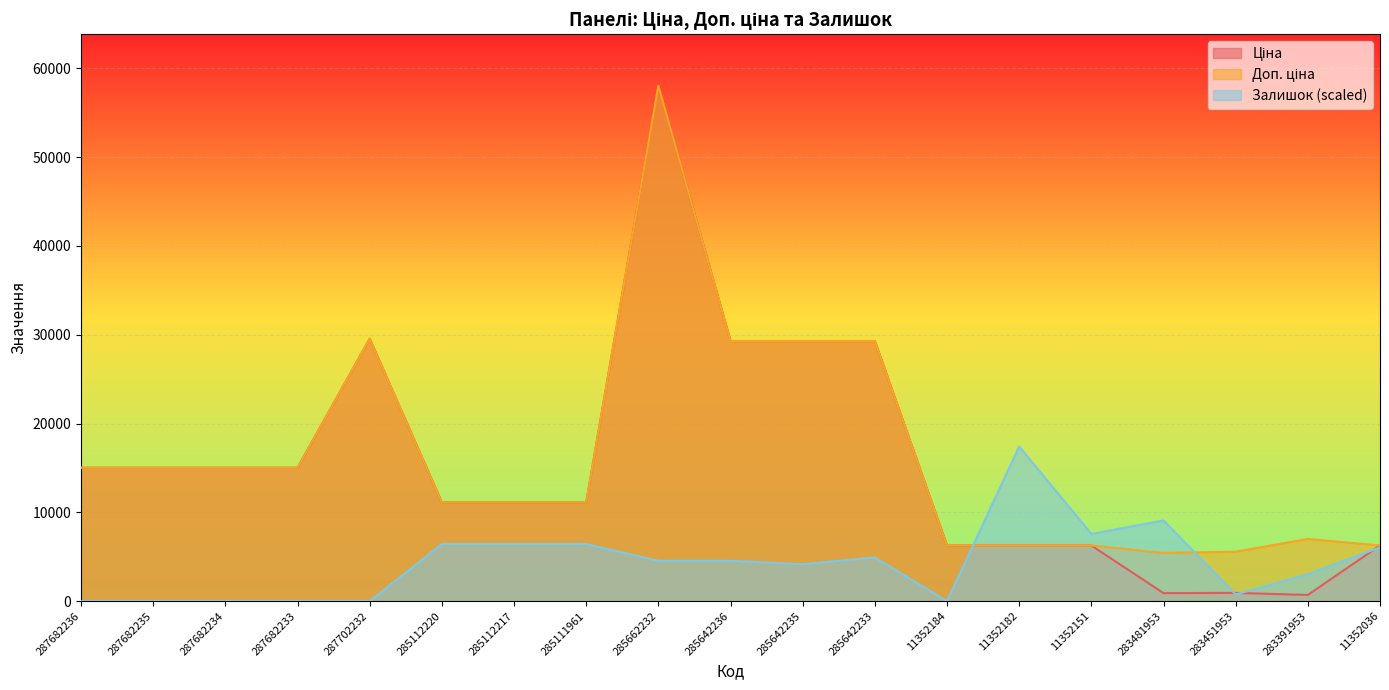

The value of Доп. ціна at 285642233 is 15958.1. True or false?

False